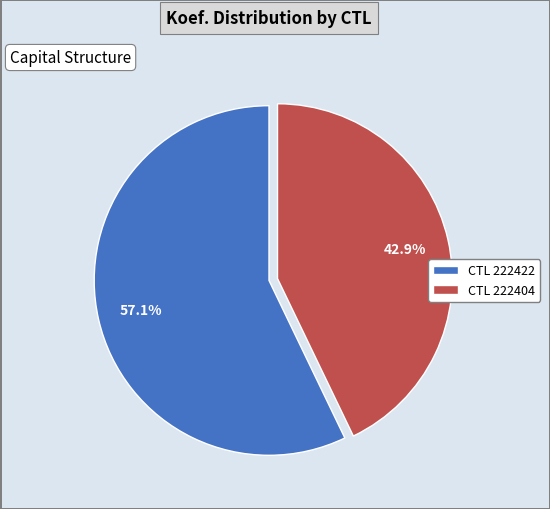

Which slice is the smallest?

CTL 222404